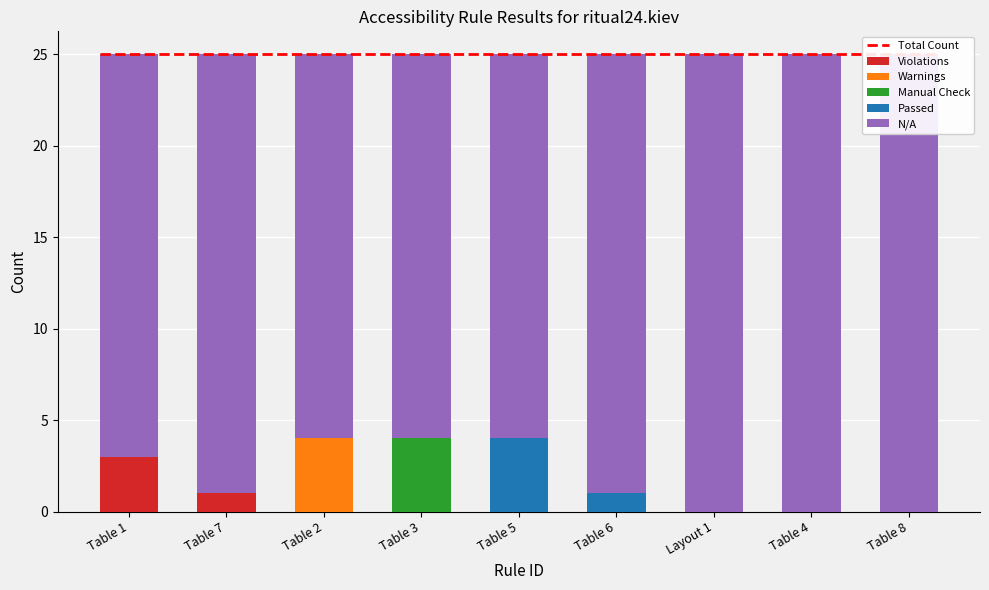

At which label does Manual Check reach its minimum?

Table 1